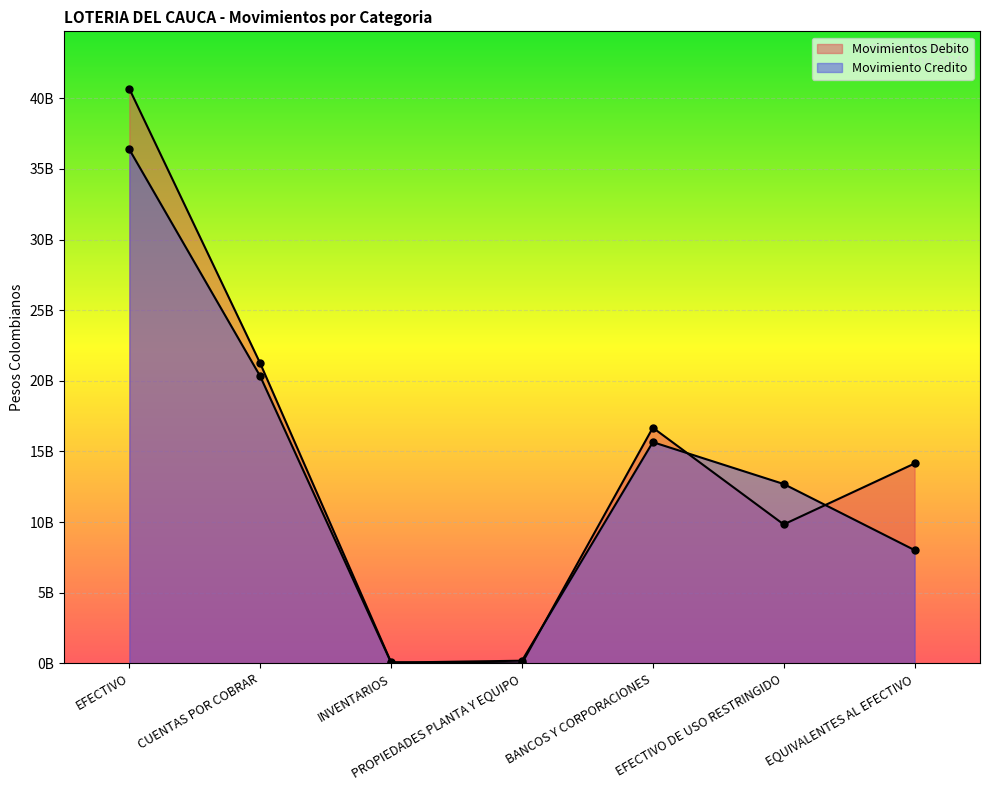

Where do Movimientos Debito and Movimiento Credito first cross each other?

INVENTARIOS and PROPIEDADES PLANTA Y EQUIPO